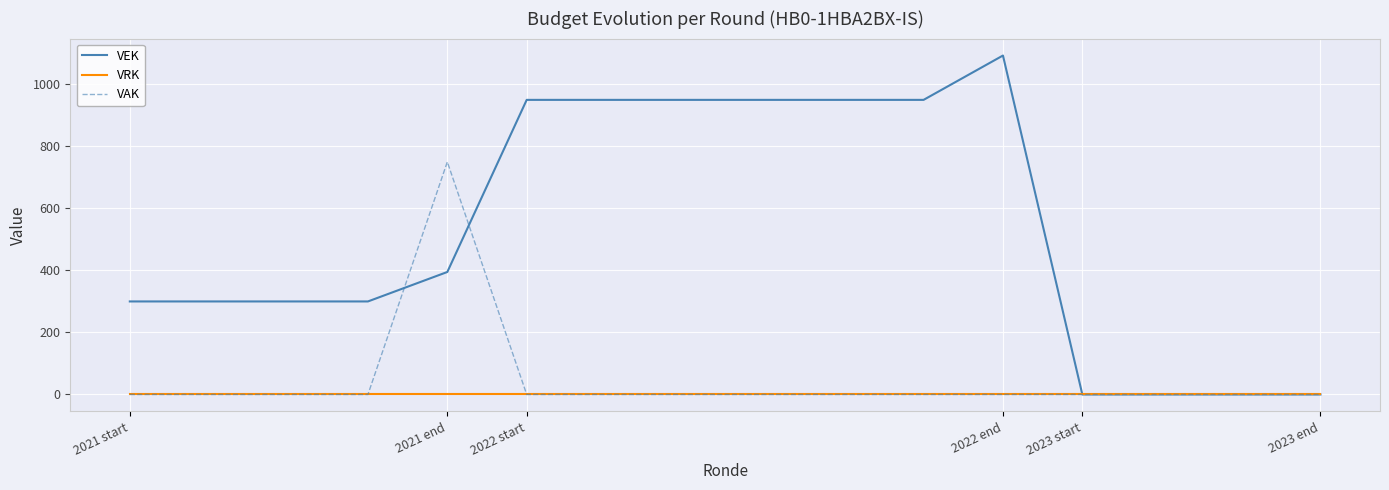

Which series has the widest spread of values?

VEK